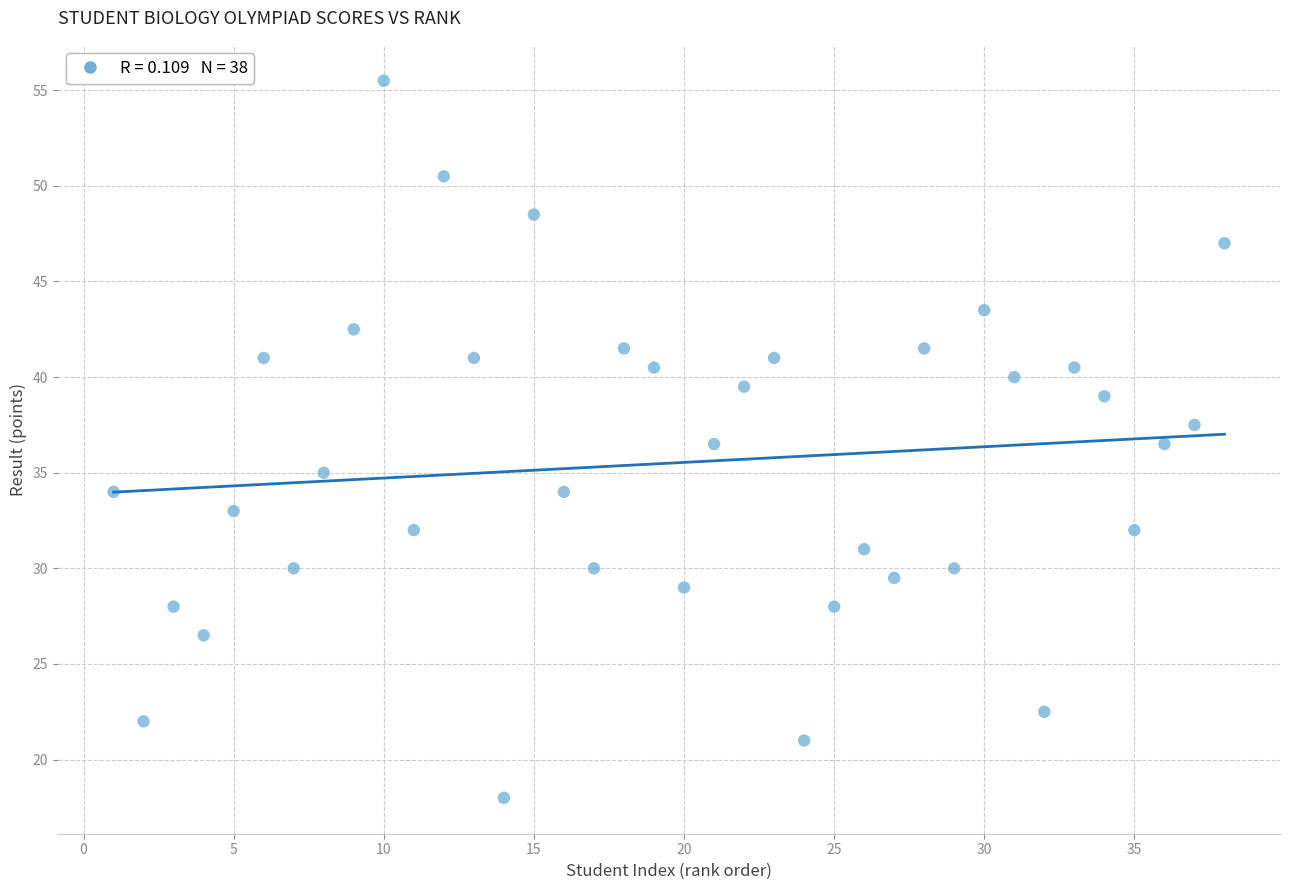

What is the range of X values (max minus min)?

37.0